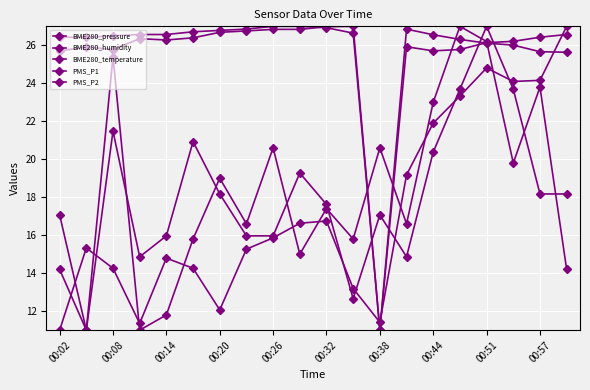

What is the difference between the maximum and minimum values in the PMS_P1 series?

16.0